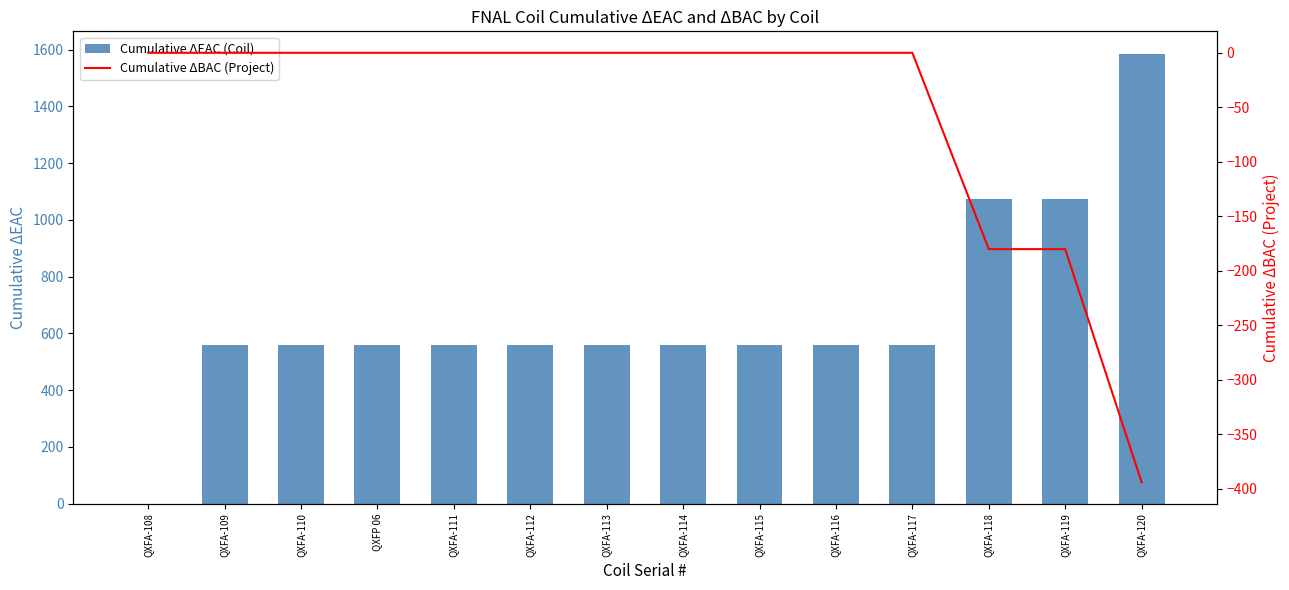

What is the label of the 13th bar from the right?

QXFA-109